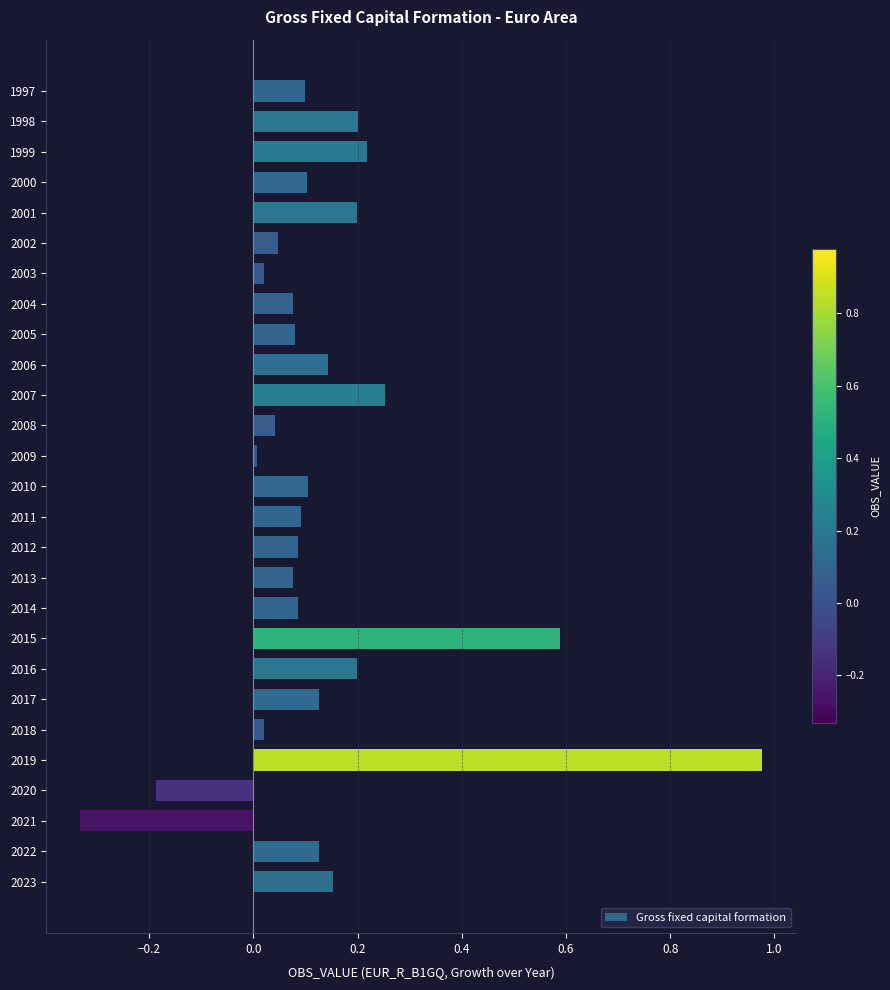

Which has a higher value, 2008 or 2012?

2012